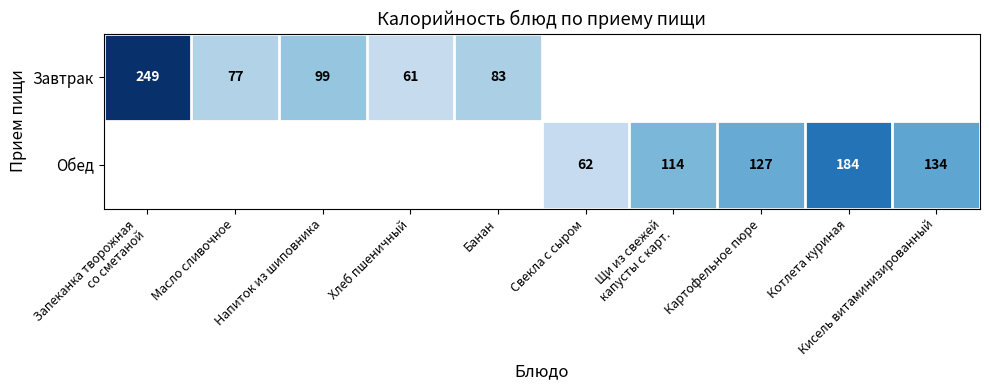

Is the value of Завтрак at Банан greater than the value of Обед at Кисель витаминизированный?

No